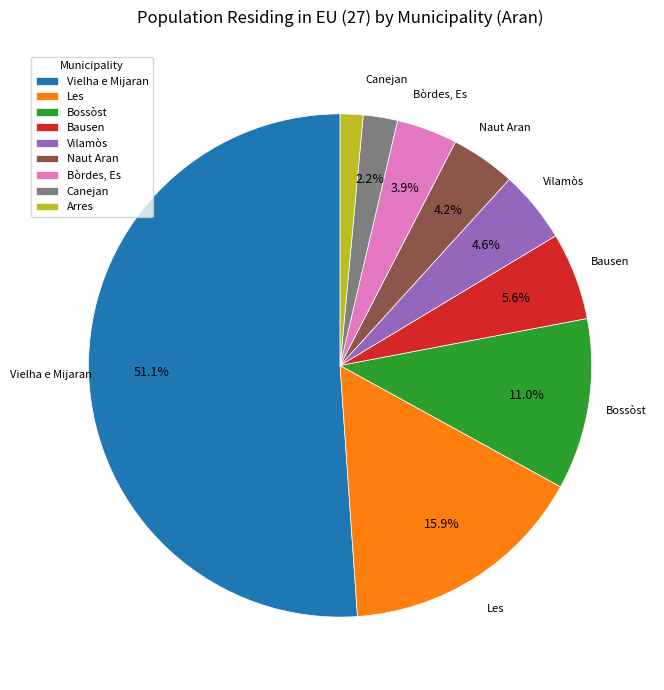

Combined, what portion of the pie is Vielha e Mijaran and Canejan?

53.3%